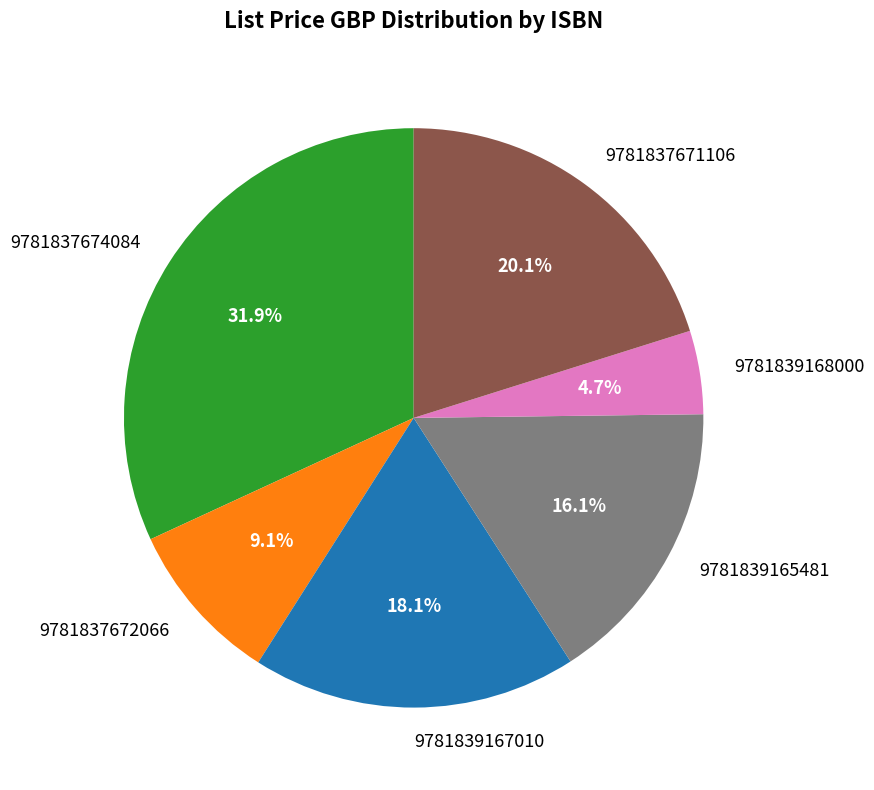

To the nearest percent, what portion does 9781839168000 represent?

5%